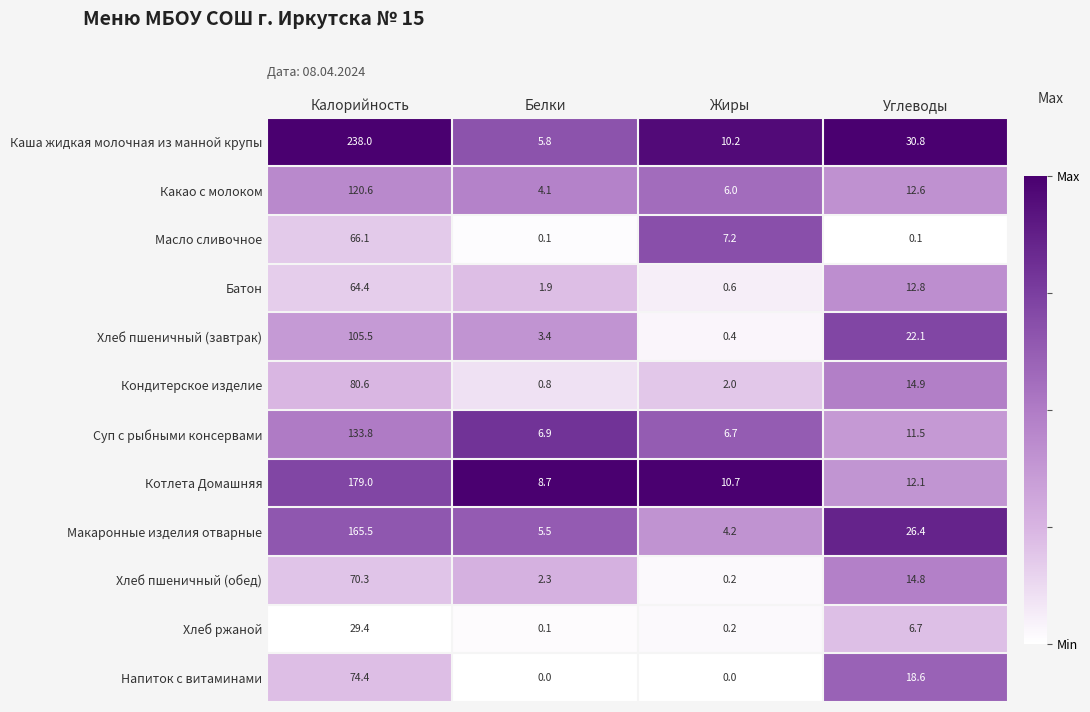

True or false: Хлеб пшеничный (обед) has a value of 70.3 at Калорийность.

True